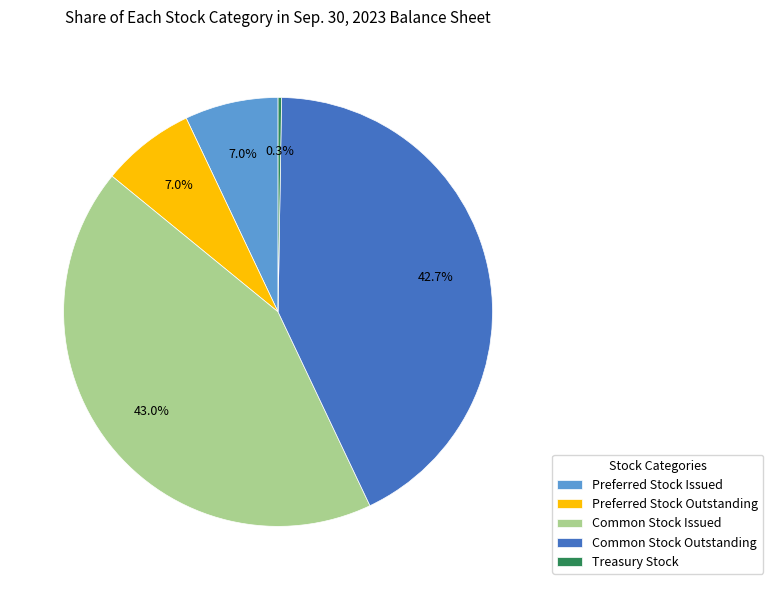

Does Common Stock Issued represent more than half of the total?

No